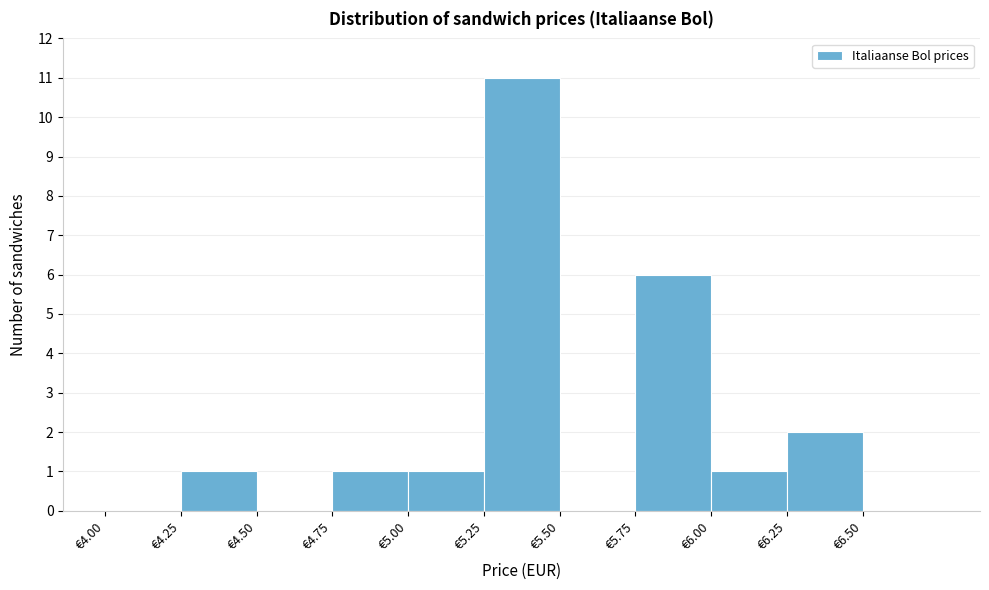

Reading left to right, list every bar in this chart as the range it spans on the x-axis followed by its height. The values are not printed on the chart, so give them approximately, as read against the axis.

4.00 to 4.25: 0
4.25 to 4.50: 1
4.50 to 4.75: 0
4.75 to 5.00: 1
5.00 to 5.25: 1
5.25 to 5.50: 11
5.50 to 5.75: 0
5.75 to 6.00: 6
6.00 to 6.25: 1
6.25 to 6.50: 2
6.50 to 6.75: 0